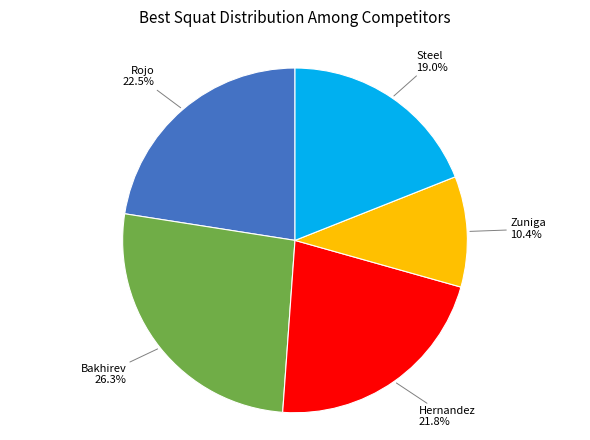

Does any single category account for the majority?

No